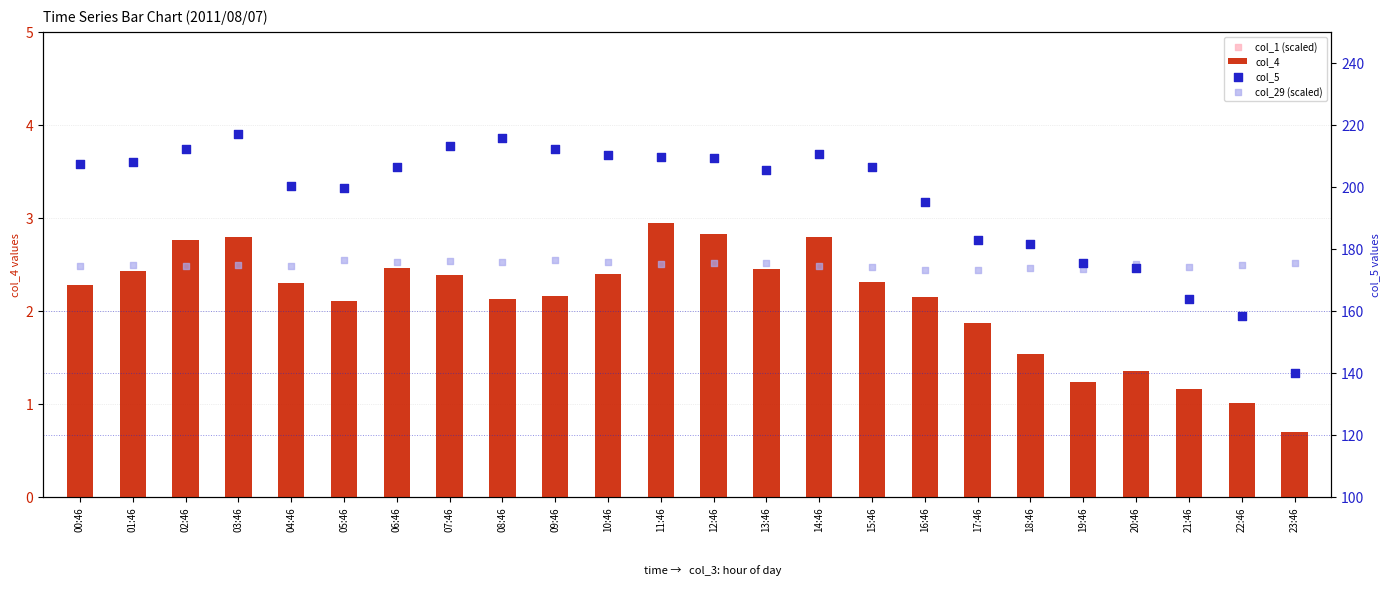

What are all the series names shown in the legend?

col_4, col_1 (scaled), col_5, col_29 (scaled)